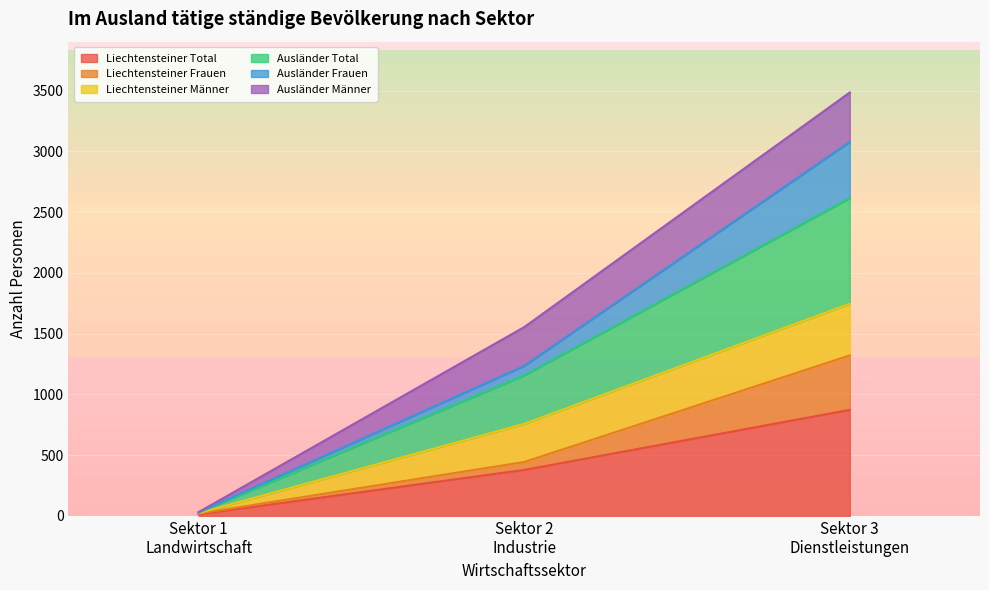

What is the minimum value shown in the chart?

14